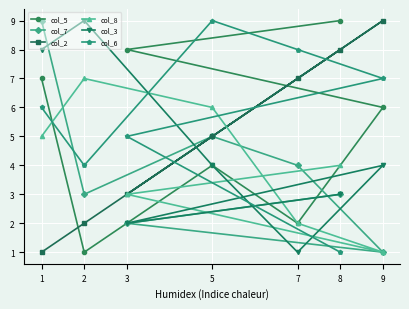

At which category is the sum across all series the highest?

1